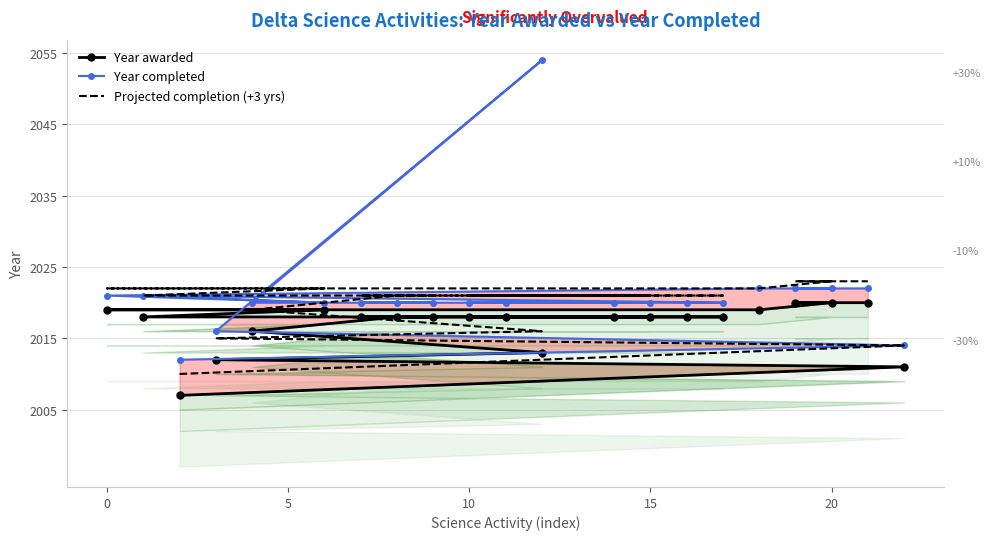

How many values in the Projected completion (+3 yrs) series are below 2021?

5